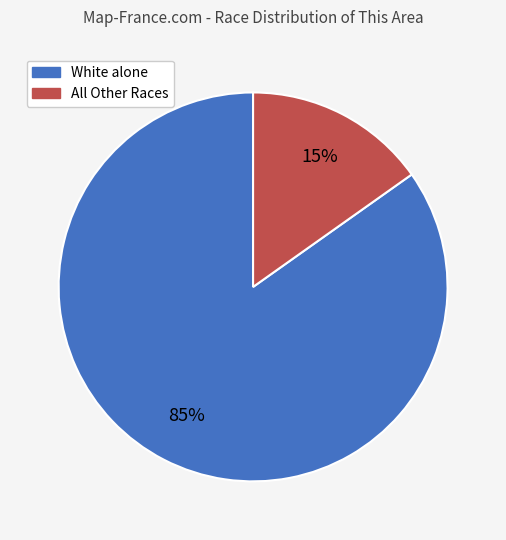

Does any single category account for the majority?

Yes